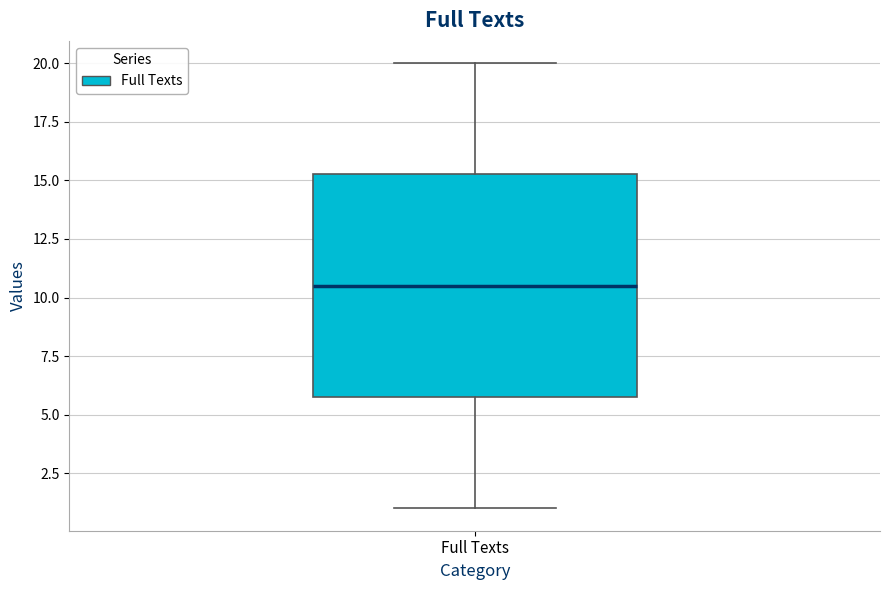

Read this box plot against the y-axis: the position of the median line, the range covered by the box, and the ends of both whiskers. The values are not printed on the chart, so give them approximately, as read against the axis.

median 10.5, box 6.0 to 15.5, whiskers 1.0 to 20.0